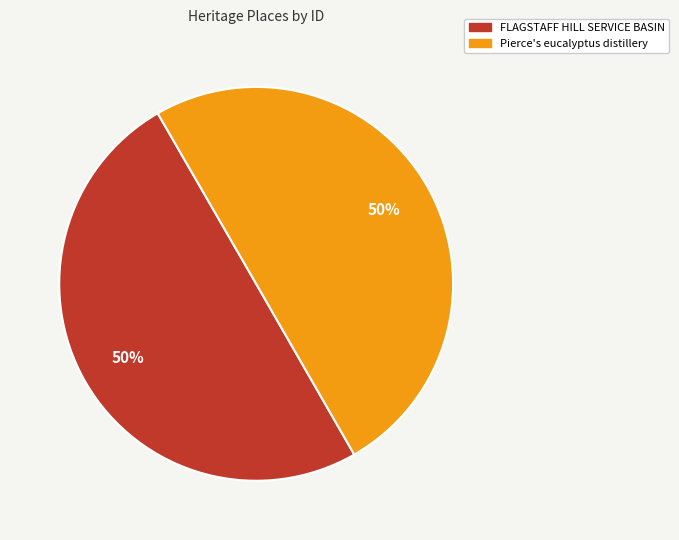

To the nearest percent, what is the average slice percentage?

50%